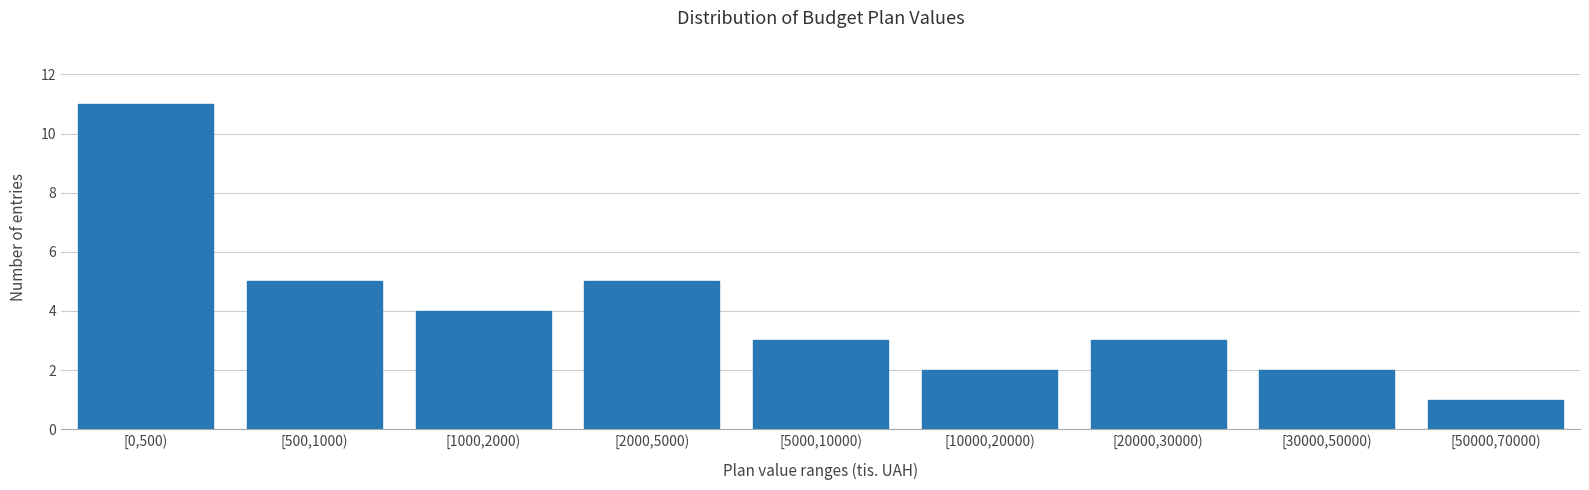

Reading left to right, list all the values displayed in this chart.

[0,500)=11	[500,1000)=5	[1000,2000)=4	[2000,5000)=5	[5000,10000)=3	[10000,20000)=2	[20000,30000)=3	[30000,50000)=2	[50000,70000)=1